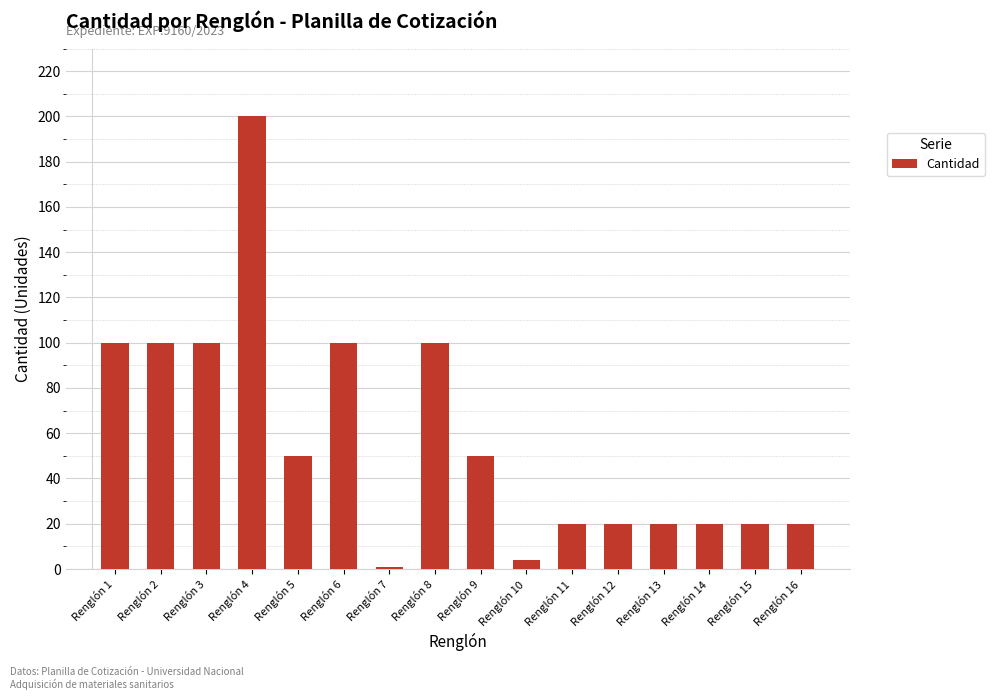

Reading right to left, list all the values displayed in this chart.

Renglón 16=20	Renglón 15=20	Renglón 14=20	Renglón 13=20	Renglón 12=20	Renglón 11=20	Renglón 10=4	Renglón 9=50	Renglón 8=100	Renglón 7=1	Renglón 6=100	Renglón 5=50	Renglón 4=200	Renglón 3=100	Renglón 2=100	Renglón 1=100